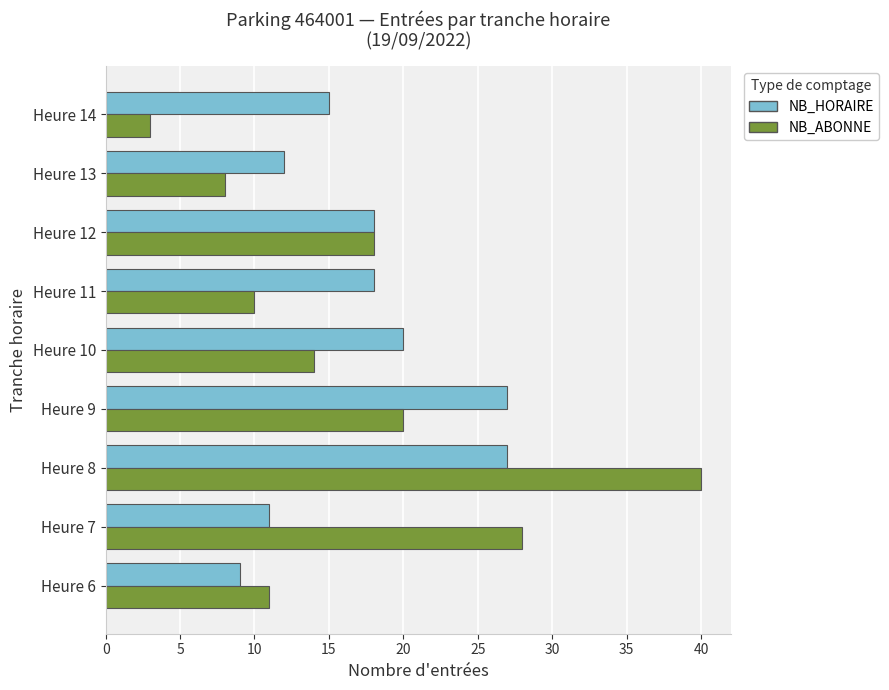

Between Heure 10 and Heure 11, which series saw the biggest shift?

NB_ABONNE